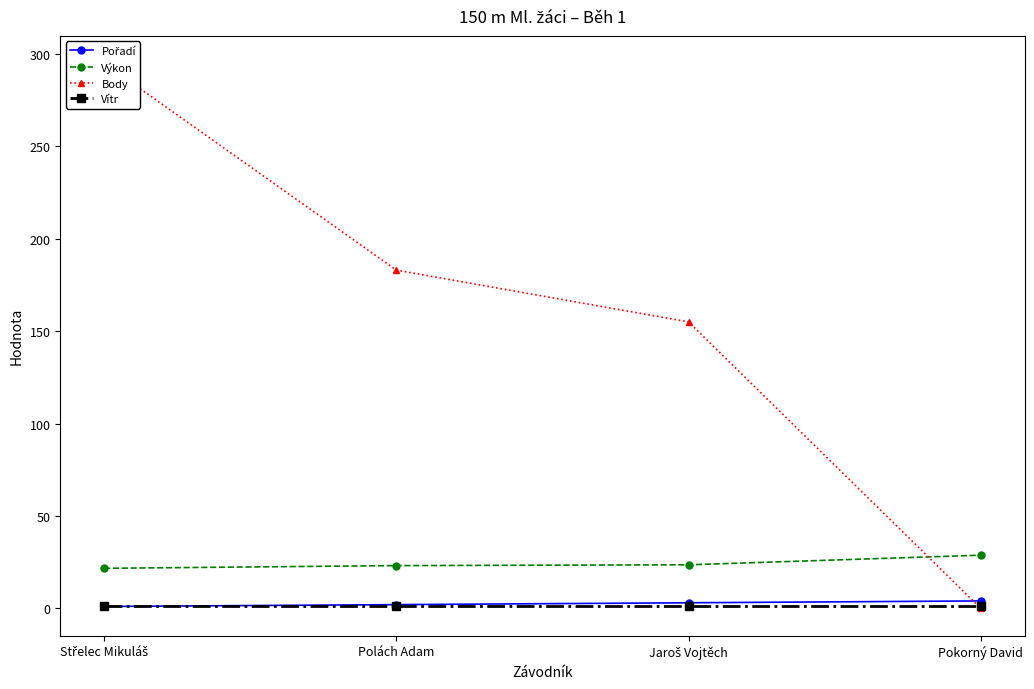

What is the value of the Body point at the 3rd from the left?

155.0